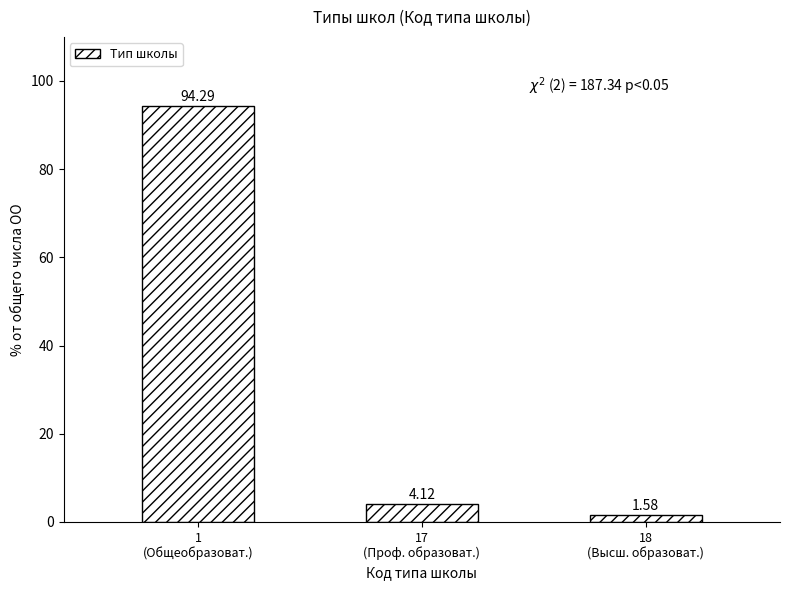

Between 17
(Проф. образоват.) and 18
(Высш. образоват.), which is larger?

17
(Проф. образоват.)